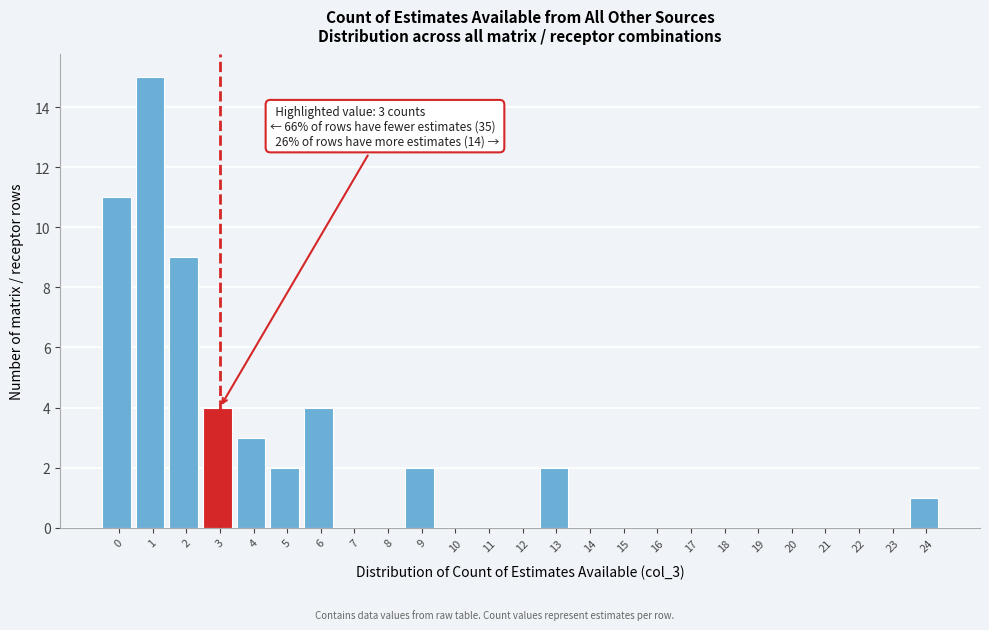

Reading right to left, list all the values displayed in this chart.

24=1	23=0	22=0	21=0	20=0	19=0	18=0	17=0	16=0	15=0	14=0	13=2	12=0	11=0	10=0	9=2	8=0	7=0	6=4	5=2	4=3	3=4	2=9	1=15	0=11